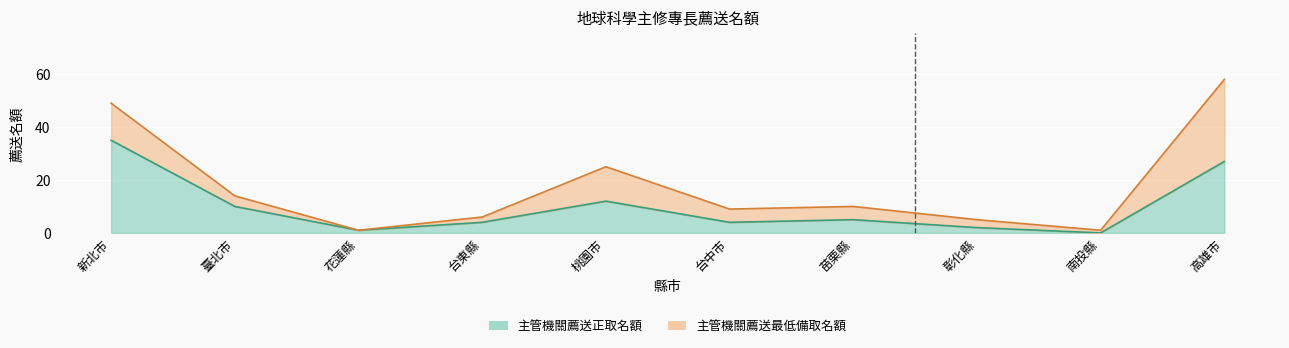

What is the value of the 2nd point from the left?

10